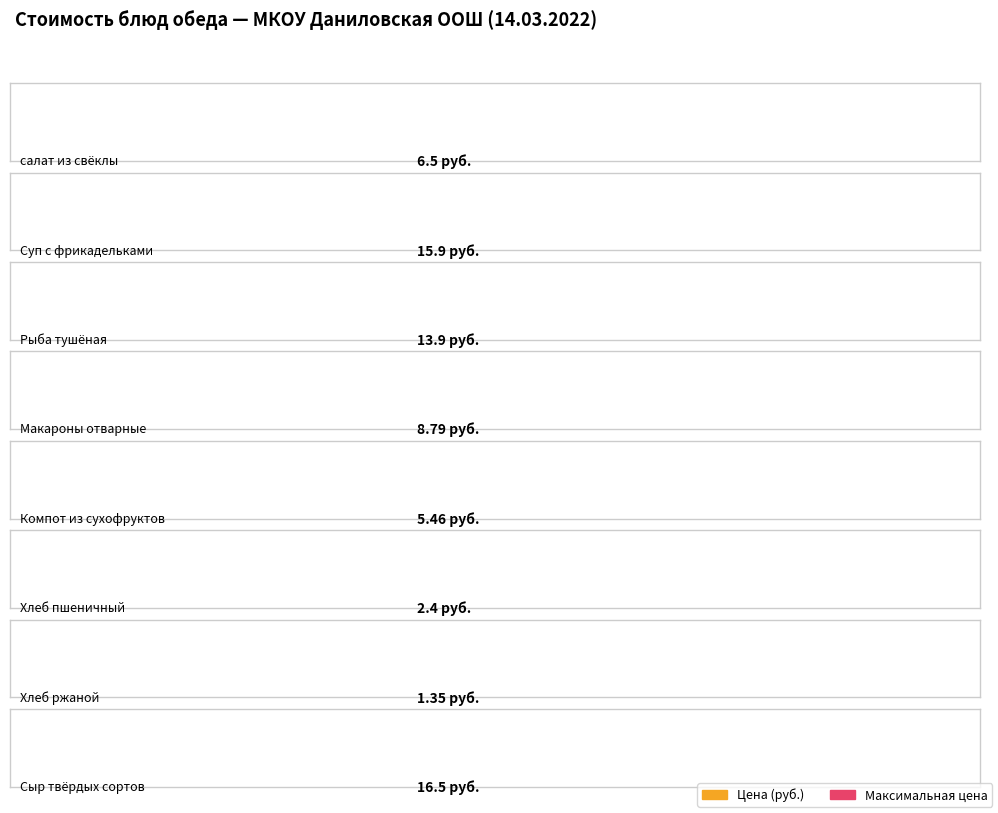

At which label is the value closest to 8?

Макароны отварные